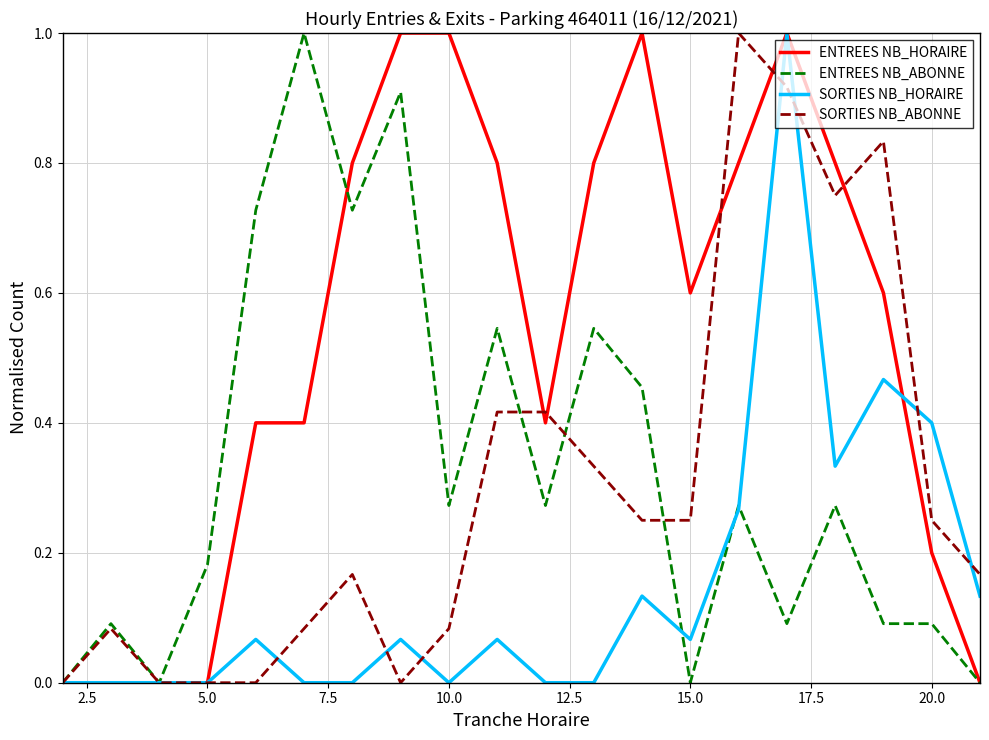

What is the maximum value for SORTIES NB_ABONNE?

1.0